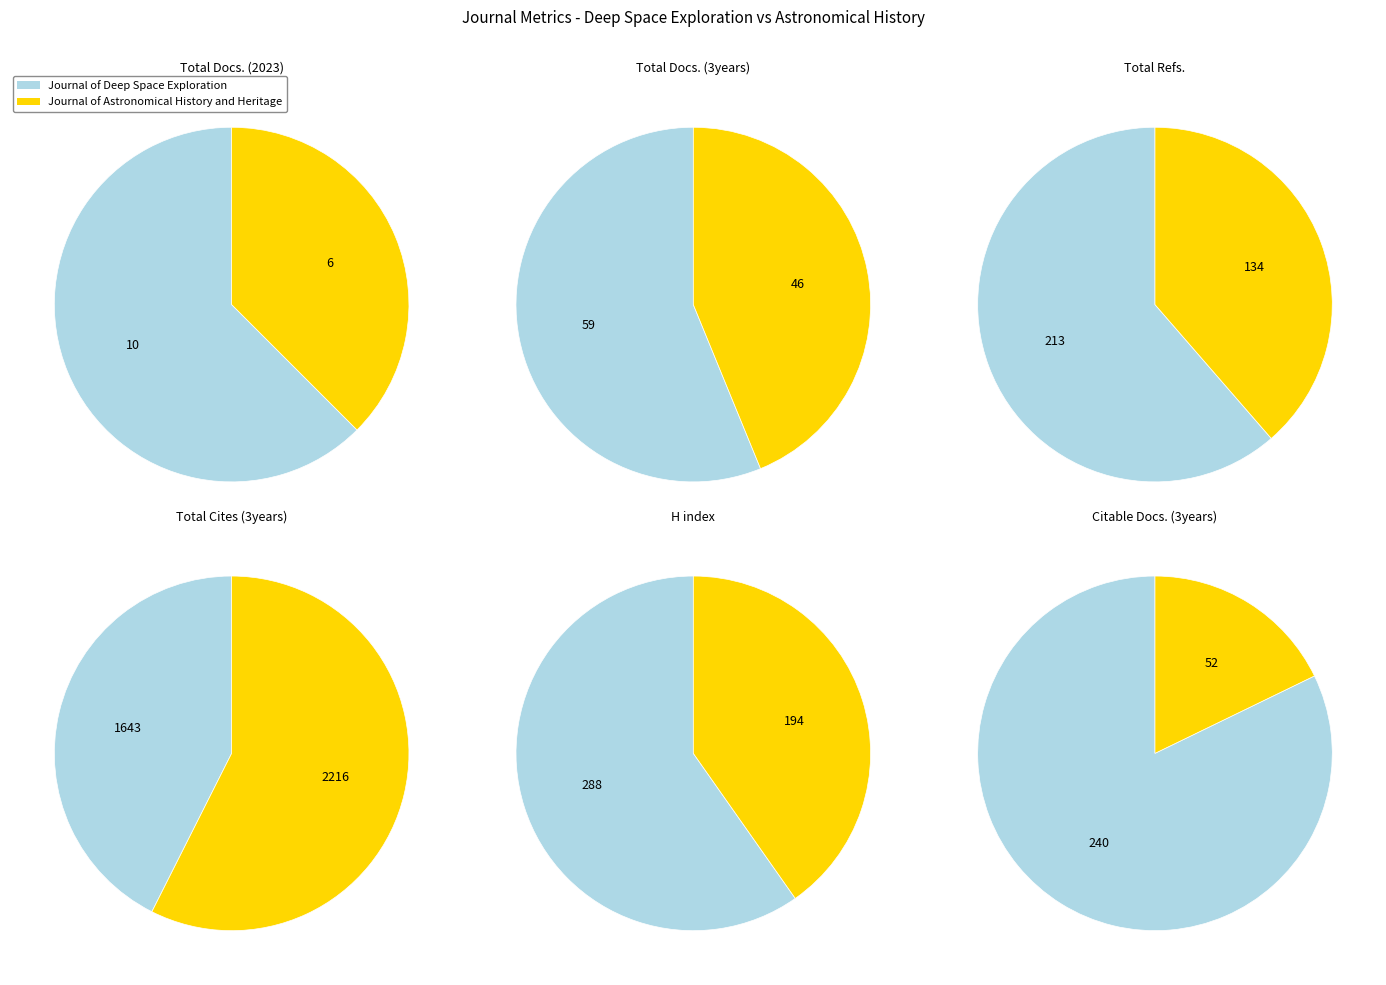

Count the number of slices in the pie.

2